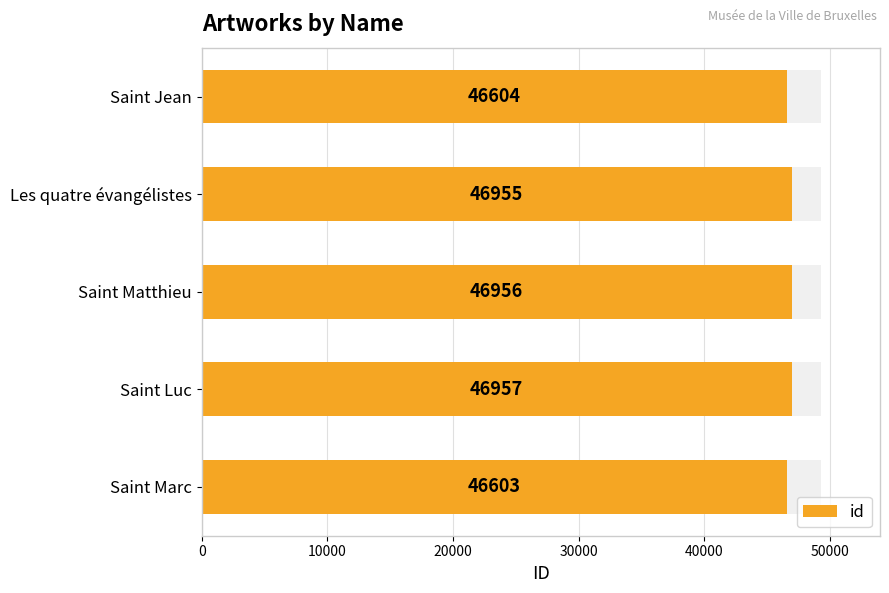

Count the number of values greater than 46955.

2